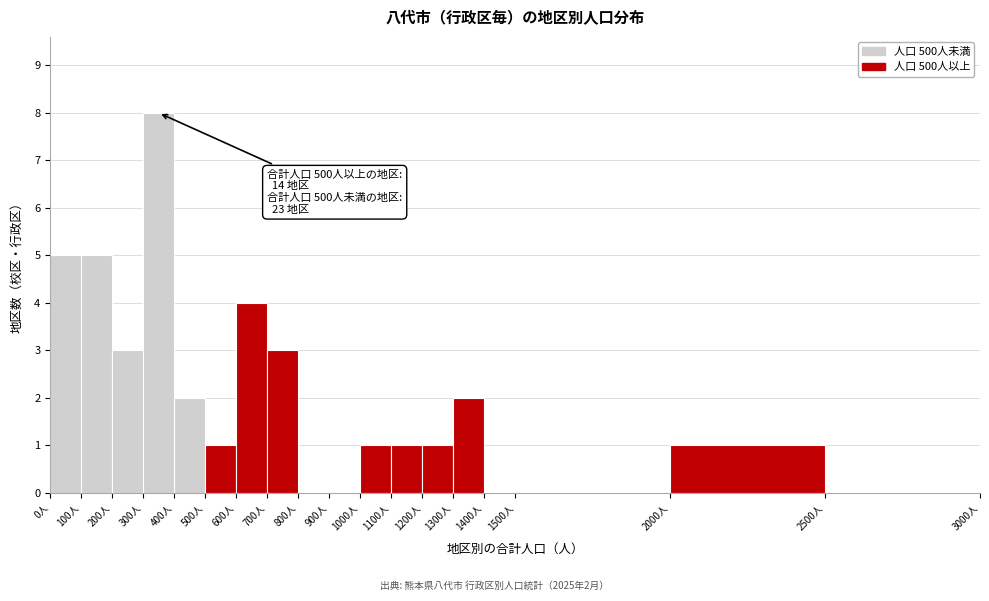

Which range on the x-axis has the tallest bar?

300 to 400